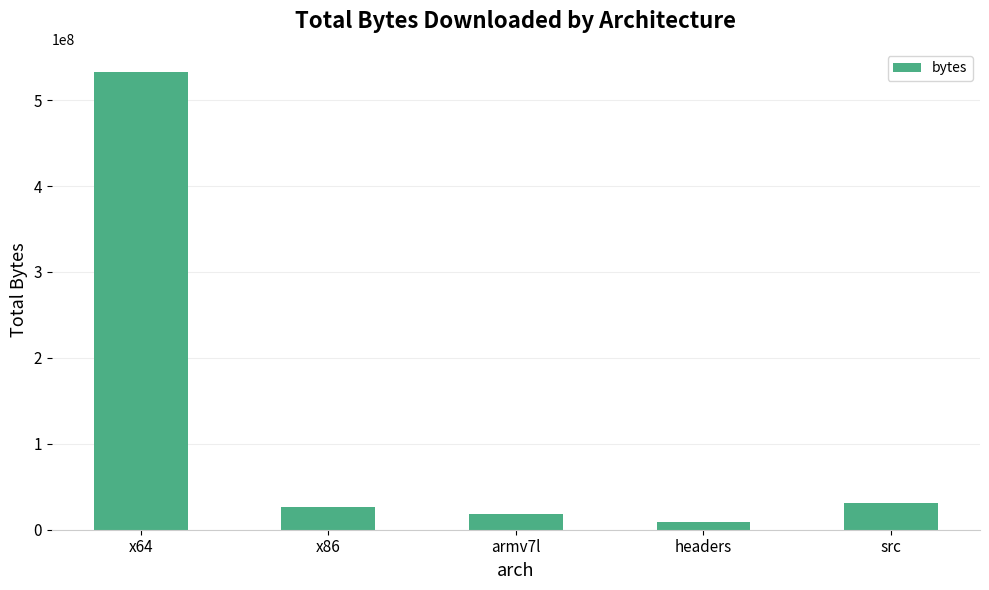

Which category has the highest value across all series?

x64